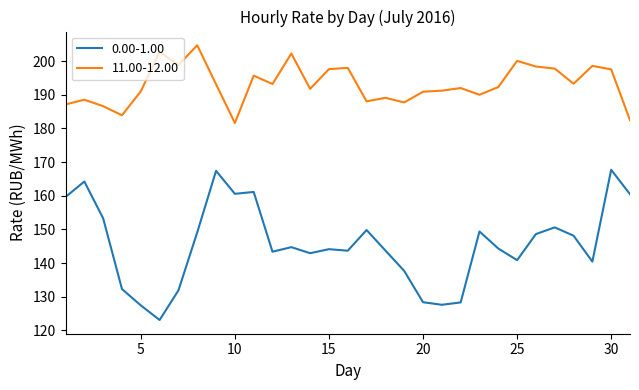

List the series in order of their overall mean, lowest first.

0.00-1.00, 11.00-12.00